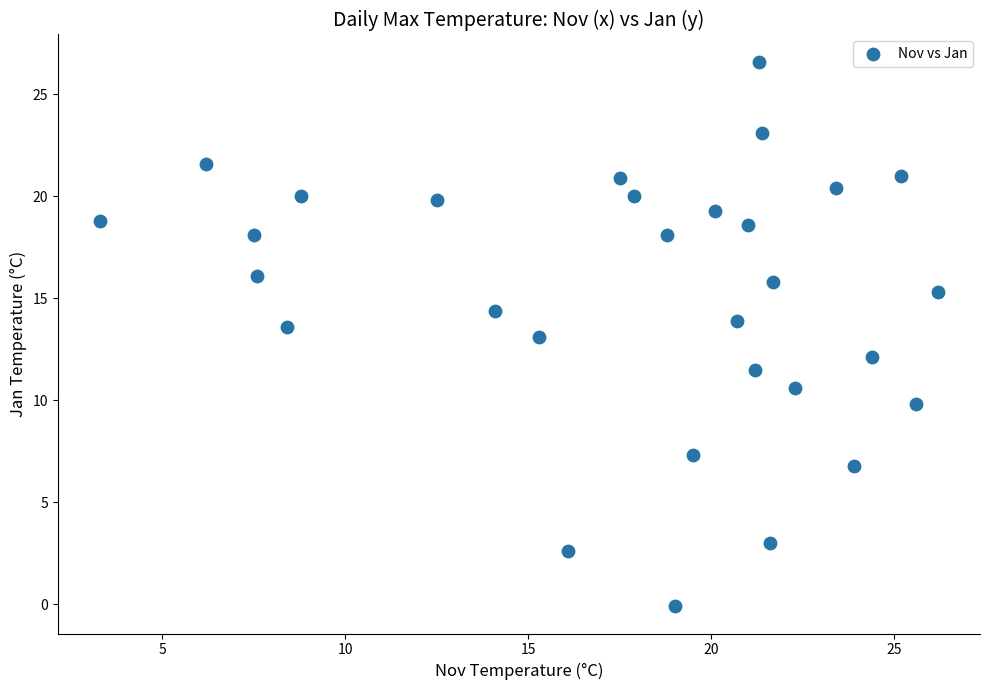

What is the range of Y values (max minus min)?

26.7